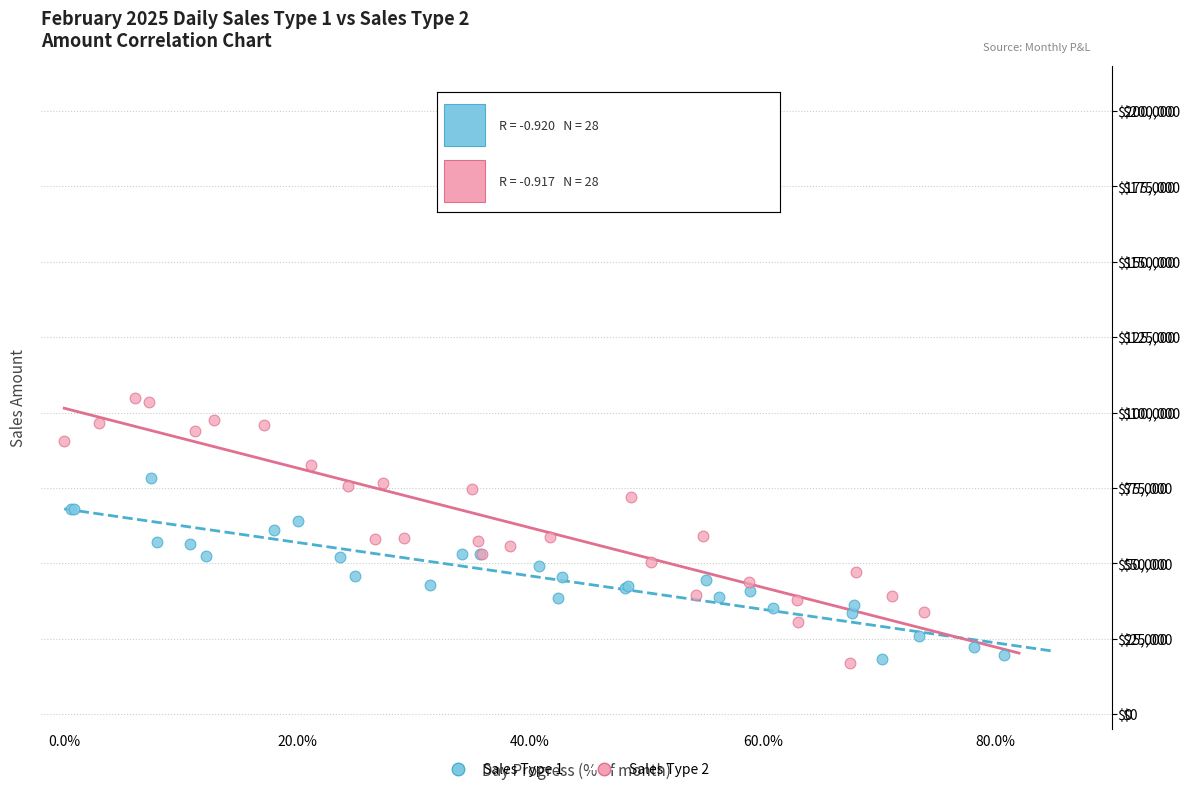

Which series has the widest spread of Y values?

Sales Type 2